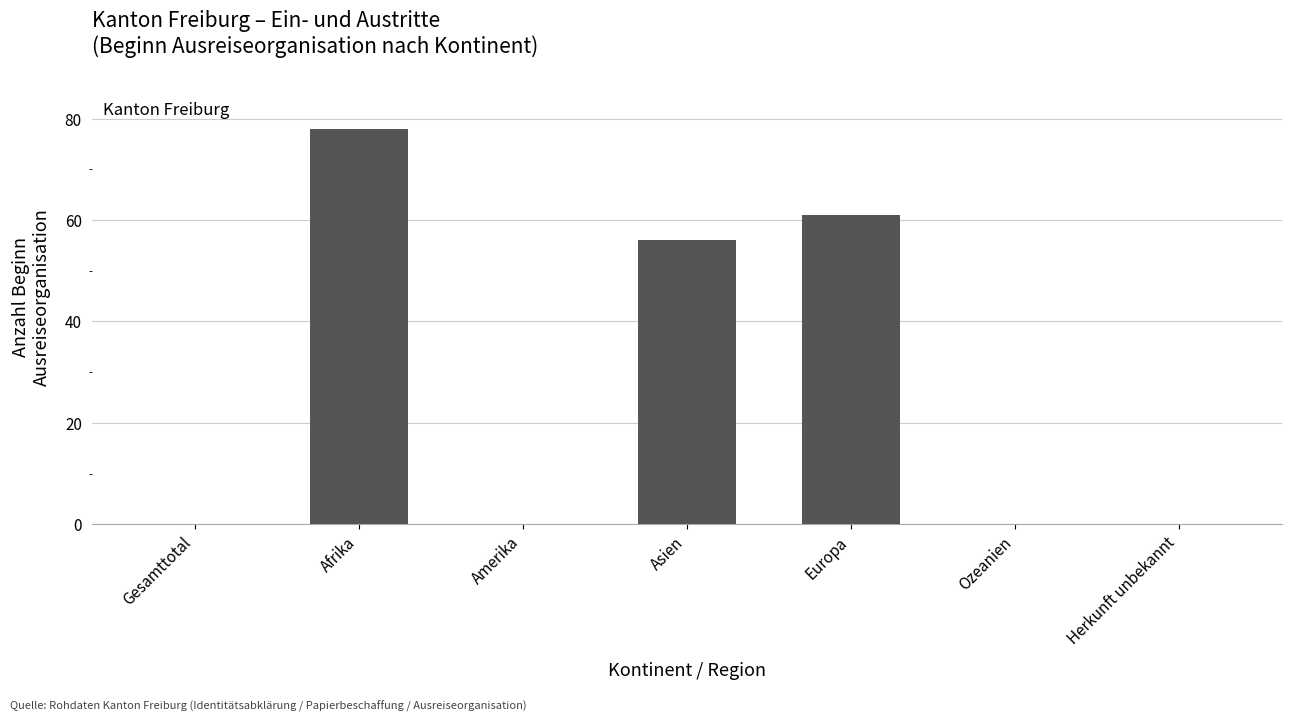

Which label corresponds to the largest value in the chart?

Afrika